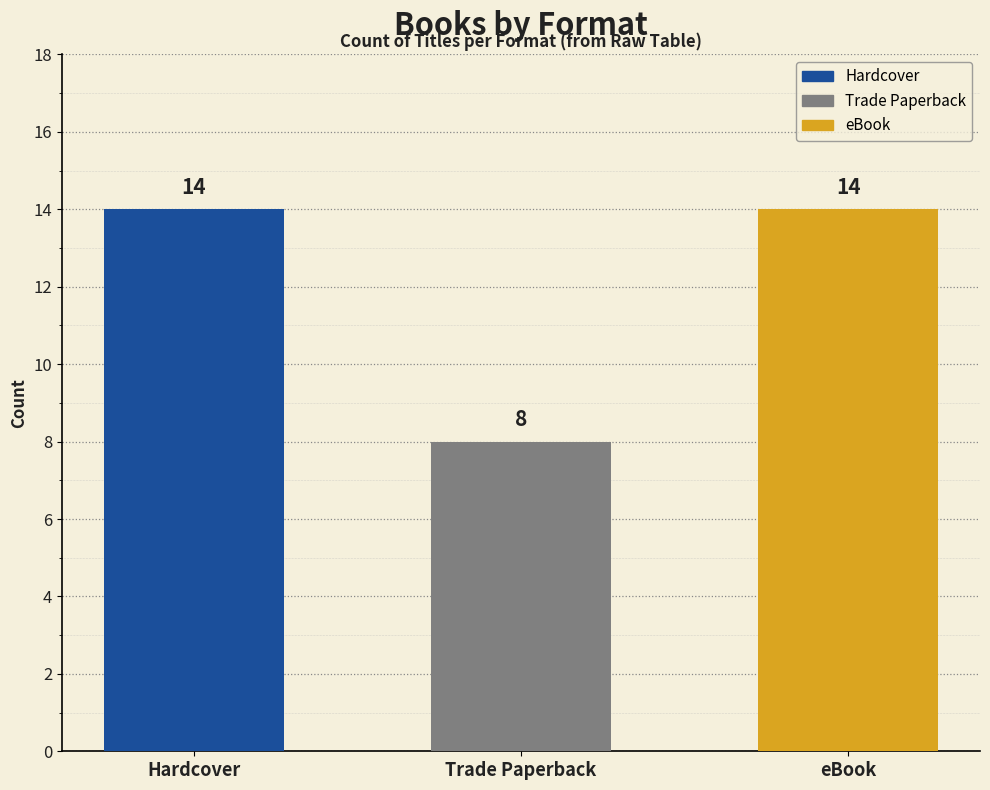

What is the difference between the maximum and minimum values?

6